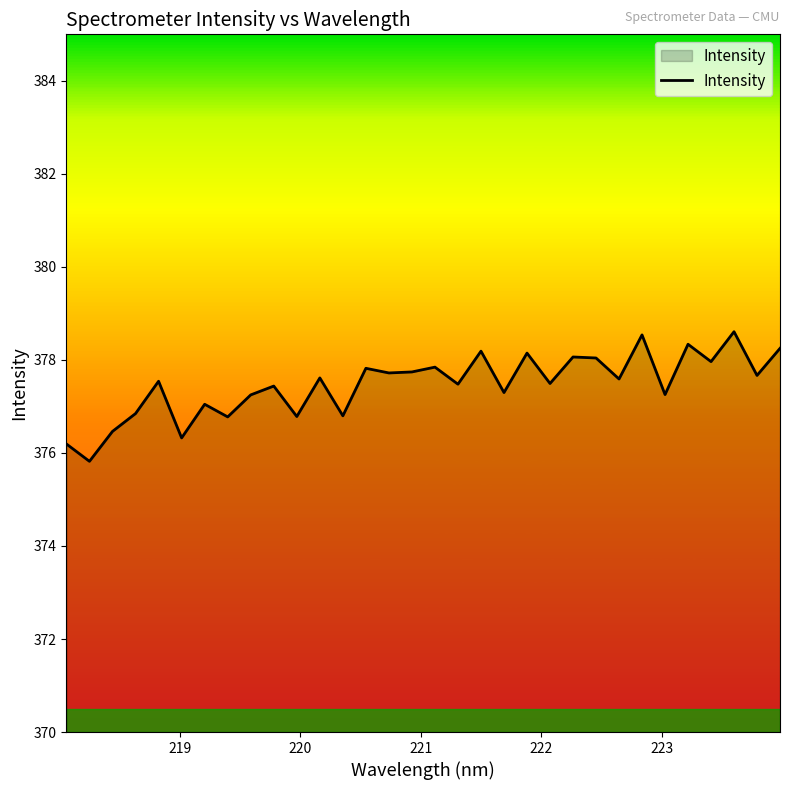

What is the difference between the maximum and minimum values?

2.8